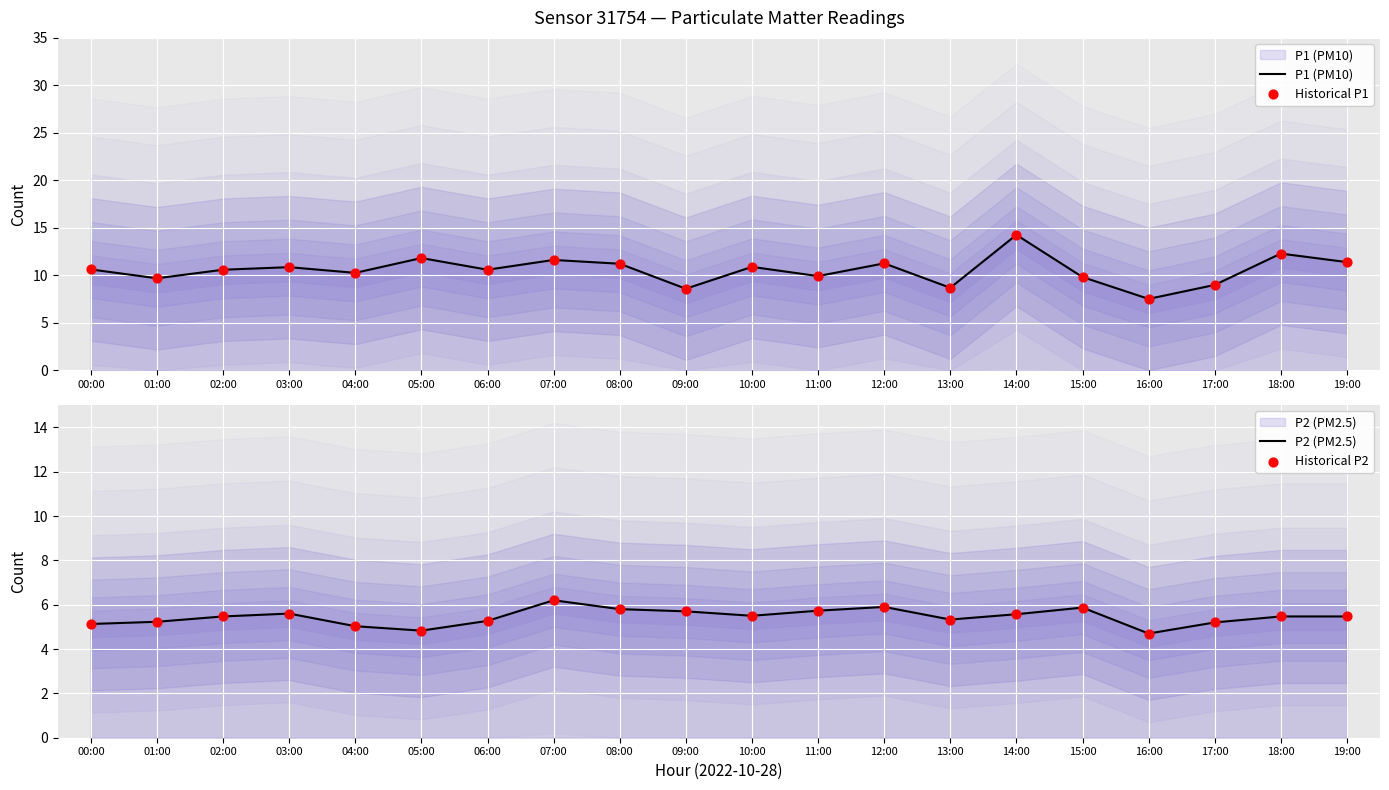

At how many categories does at least one series exceed 8?

19